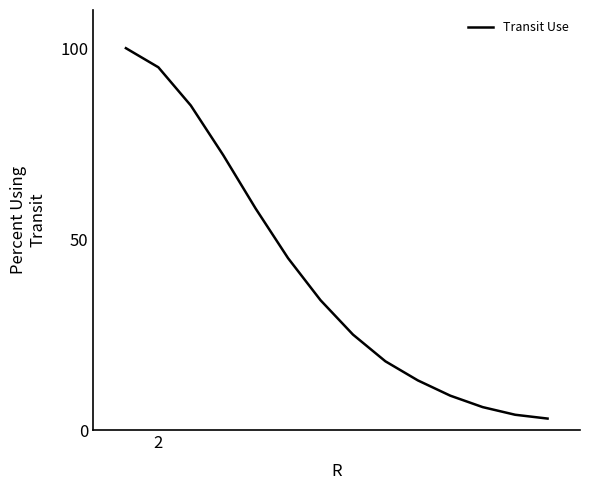

What is the difference between the maximum and minimum values?

97